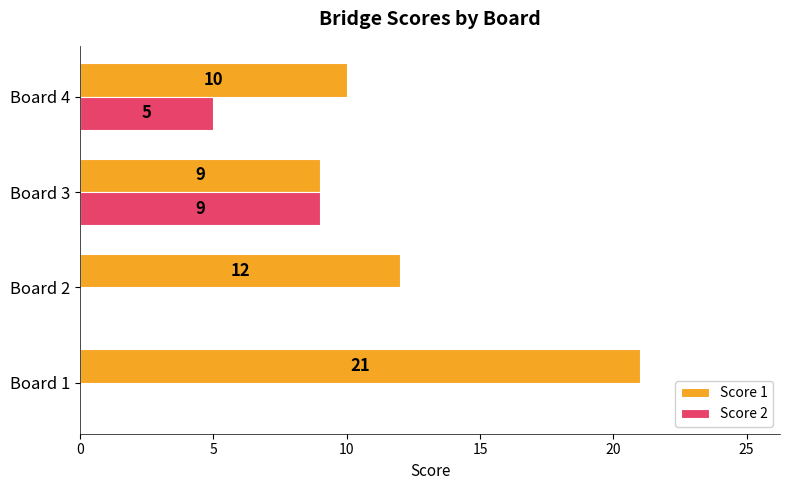

Between Board 1 and Board 3, which series saw the biggest shift?

Score 1